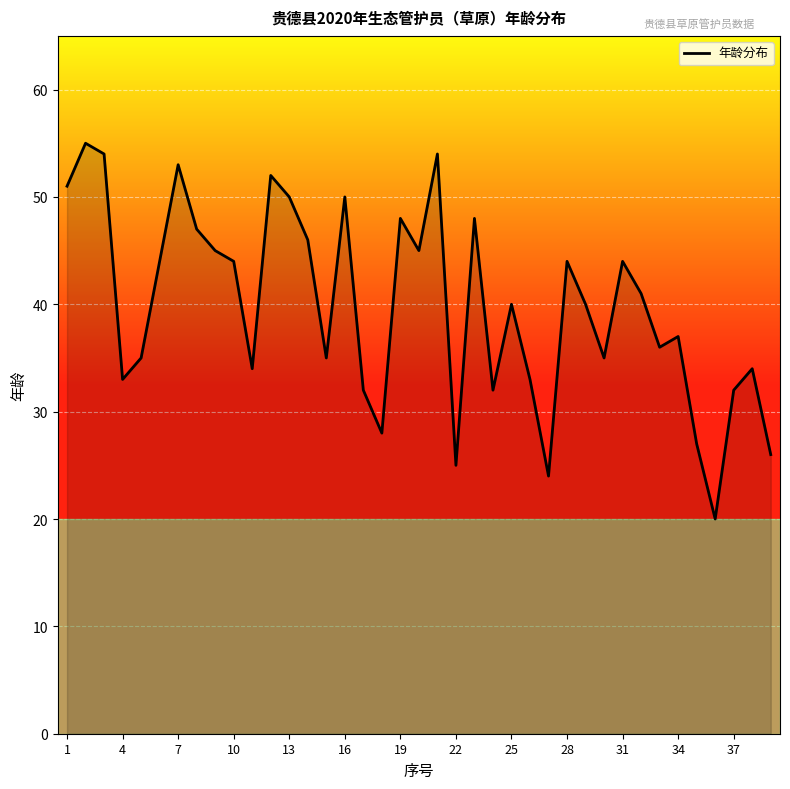

What is the minimum value shown in the chart?

20